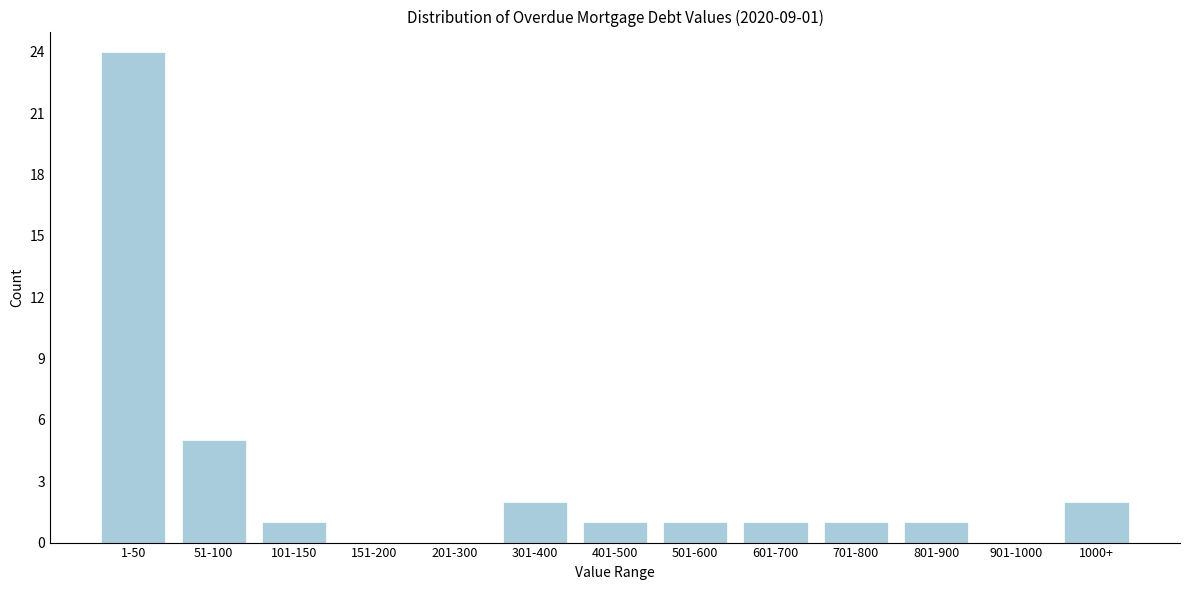

Reading left to right, extract all data points from this chart.

1-50=24	51-100=5	101-150=1	151-200=0	201-300=0	301-400=2	401-500=1	501-600=1	601-700=1	701-800=1	801-900=1	901-1000=0	1000+=2